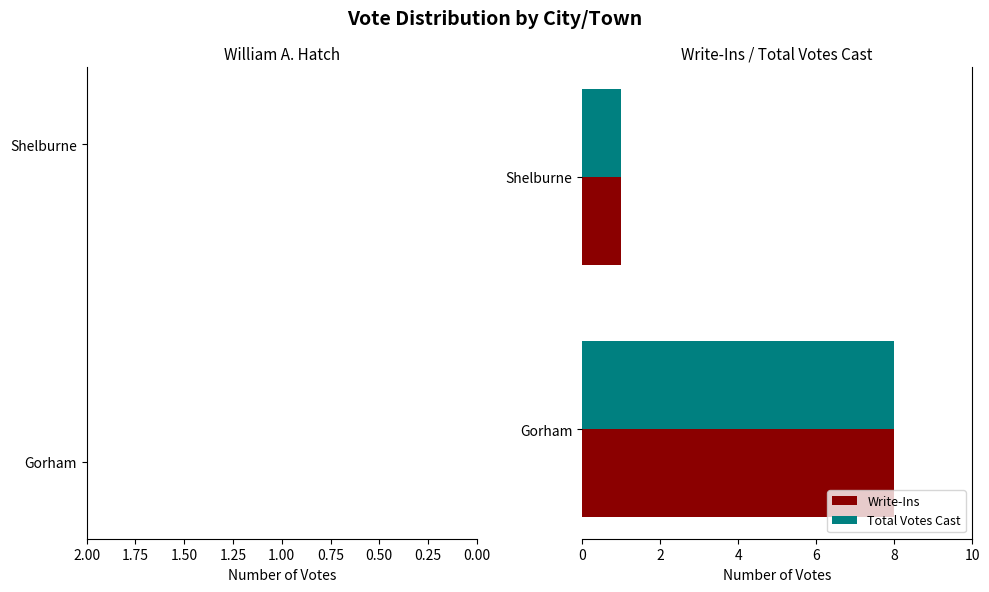

What is the total value across all series at Gorham?

16